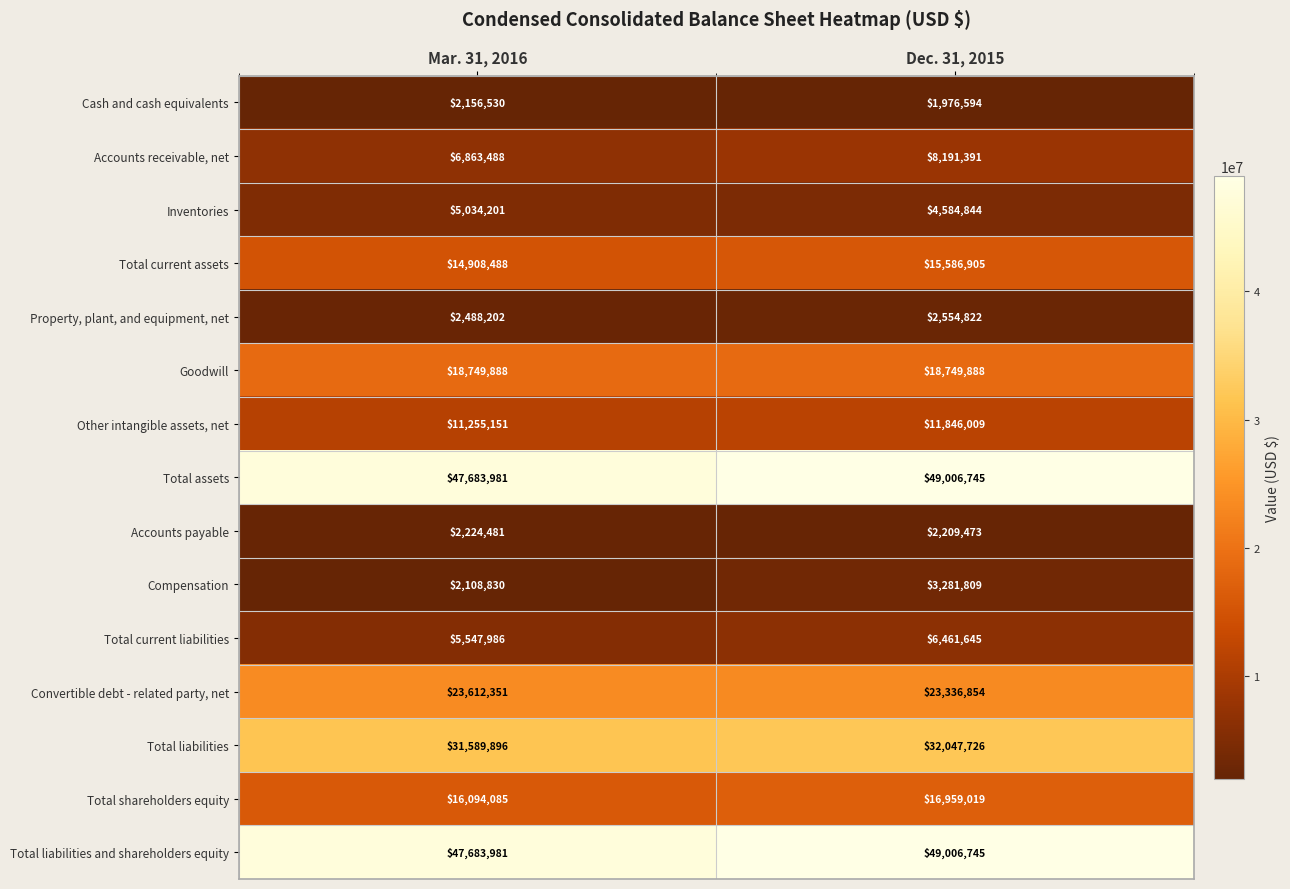

Reading right to left, what are all the values shown in this chart?

Cash and cash equivalents: 1976594	2156530
Accounts receivable, net: 8191391	6863488
Inventories: 4584844	5034201
Total current assets: 15586905	14908488
Property, plant, and equipment, net: 2554822	2488202
Goodwill: 18749888	18749888
Other intangible assets, net: 11846009	11255151
Total assets: 49006745	47683981
Accounts payable: 2209473	2224481
Compensation: 3281809	2108830
Total current liabilities: 6461645	5547986
Convertible debt - related party, net: 23336854	23612351
Total liabilities: 32047726	31589896
Total shareholders equity: 16959019	16094085
Total liabilities and shareholders equity: 49006745	47683981